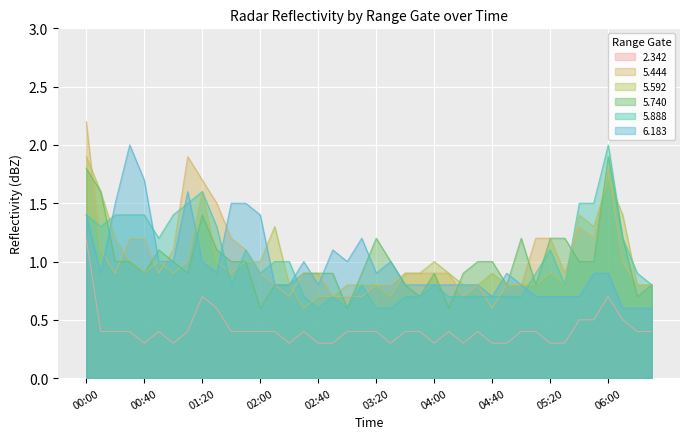

True or false: 5.888 has more than 1 points higher than both neighbors.

True